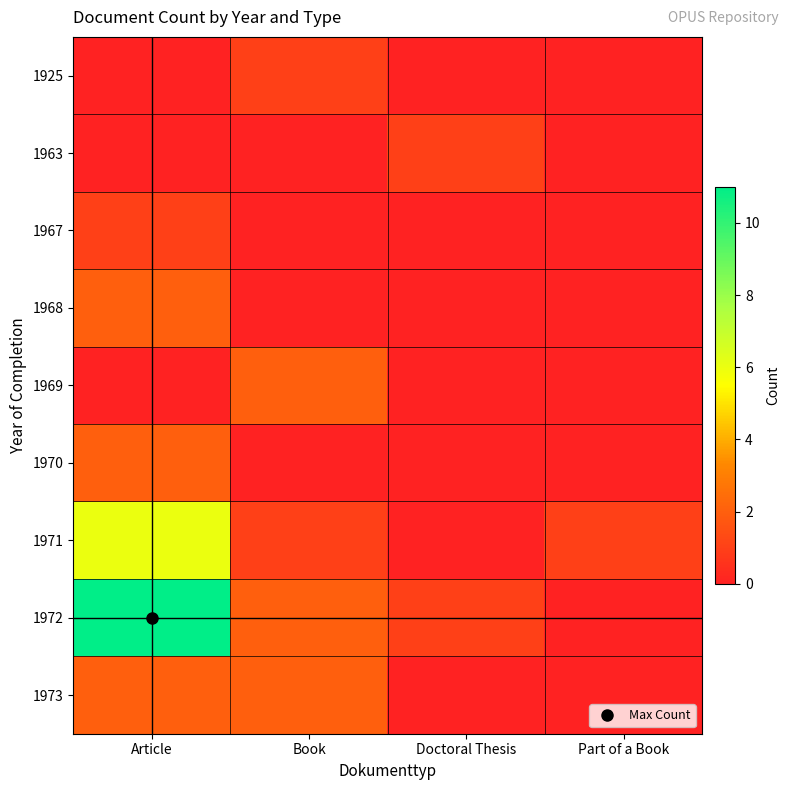

Which series changed the most between Book and Part of a Book?

1969